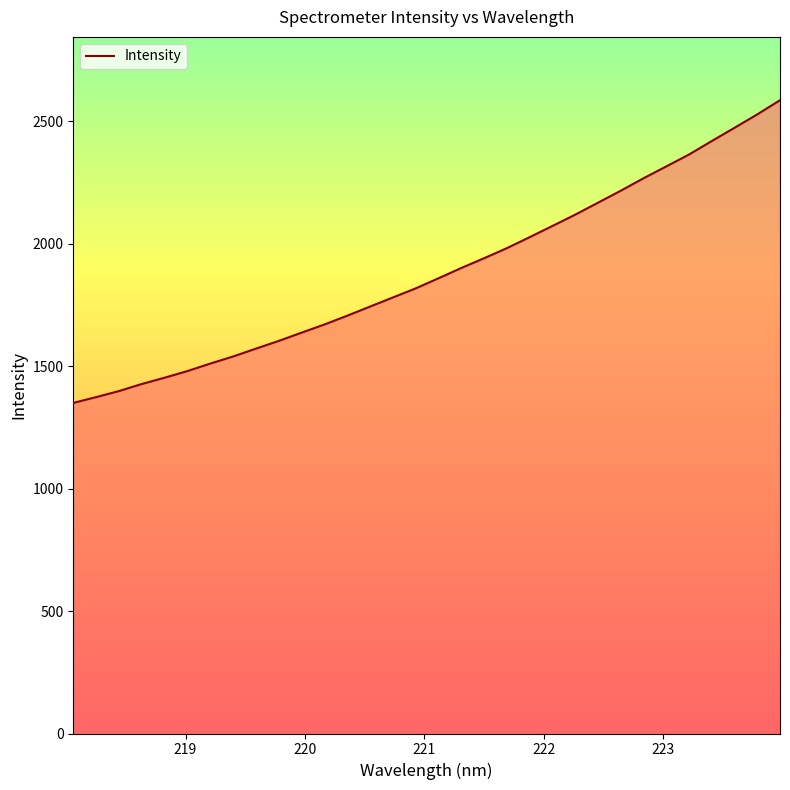

What is the minimum value shown in the chart?

1349.3